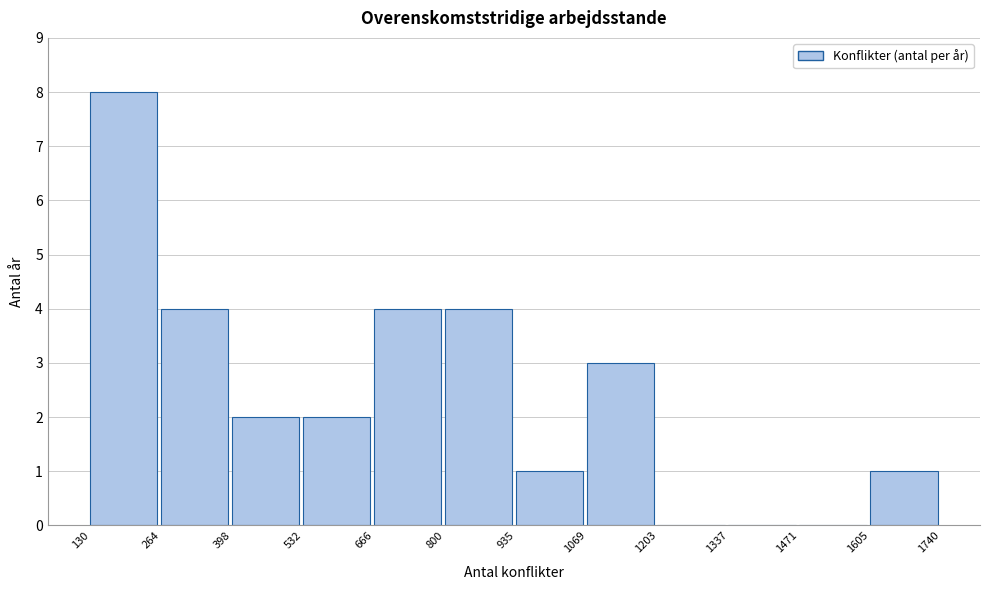

What is the height of the bar covering 130 to 264 on the x-axis? The values are not printed on the chart, so give them approximately, as read against the axis.

8